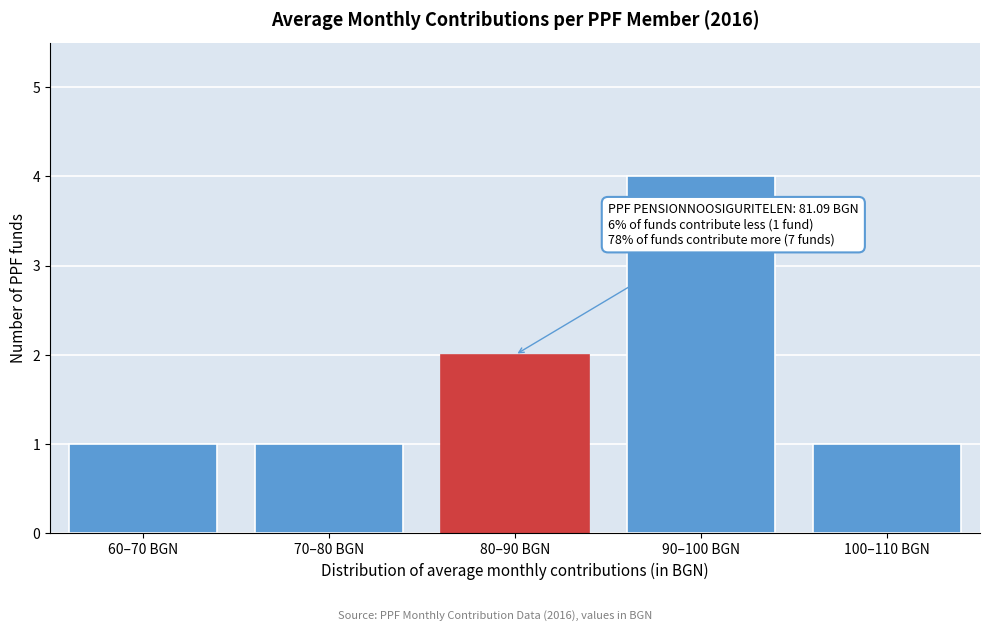

Reading left to right, list all the values displayed in this chart.

60–70 BGN=1	70–80 BGN=1	80–90 BGN=2	90–100 BGN=4	100–110 BGN=1